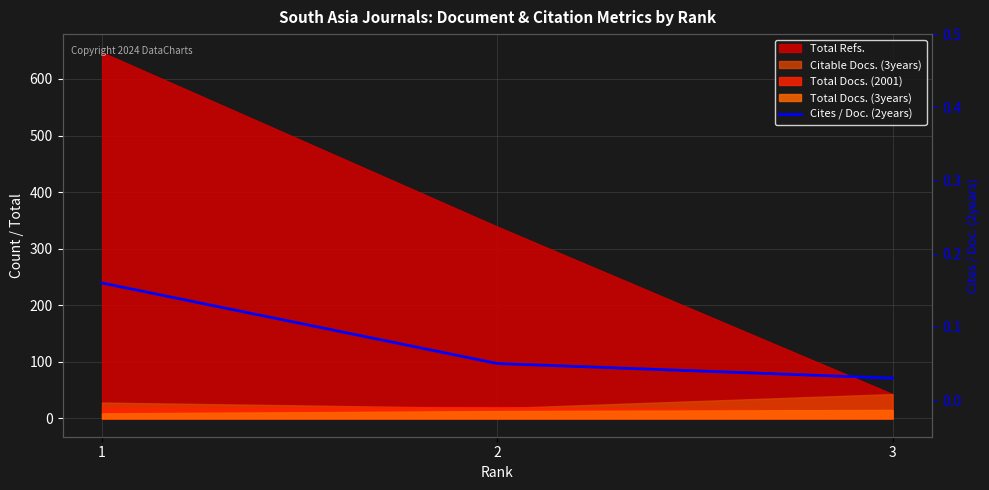

Count the values in the range 0 to 1.

3